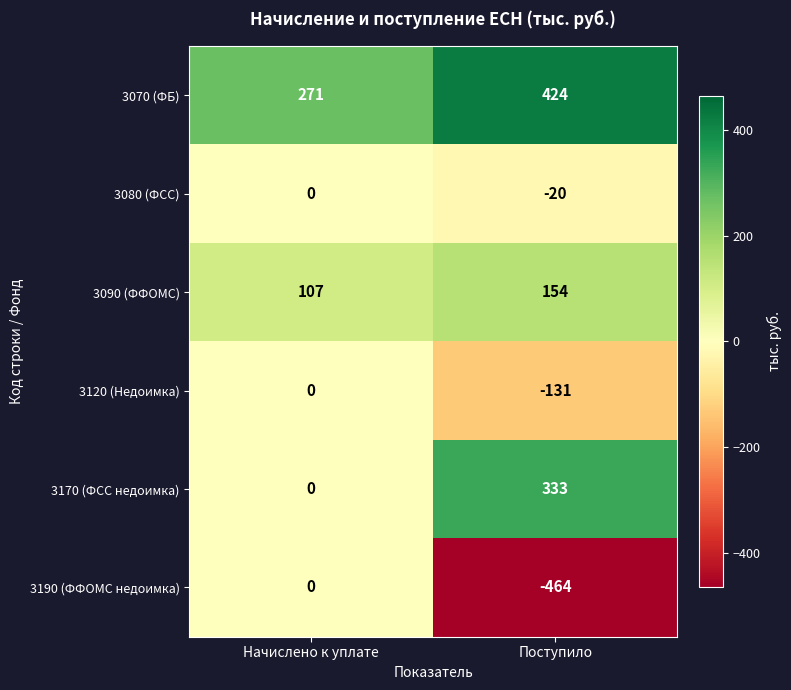

How many categories are shown in the chart?

2